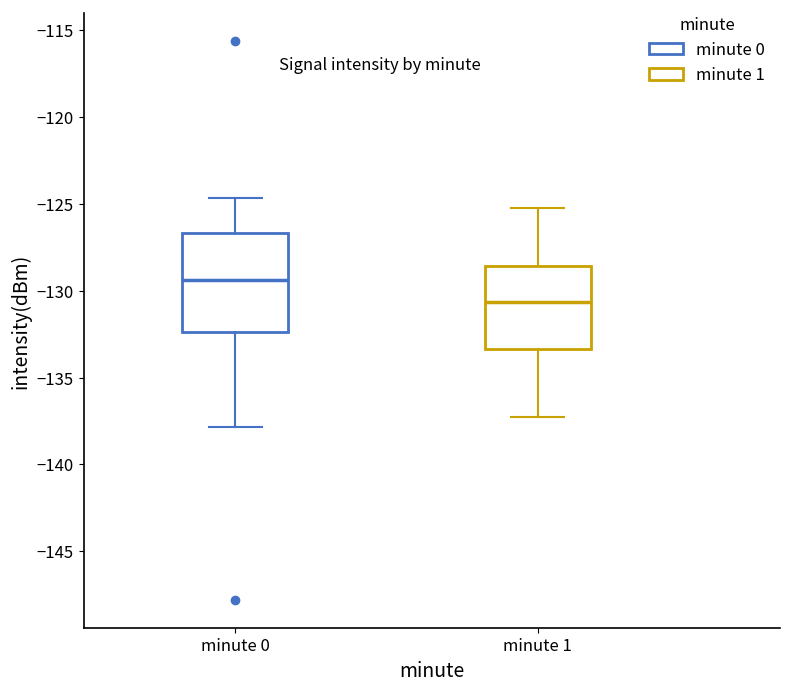

Reading left to right, transcribe this box plot: for each box, give where its median line is, the range the box spans, and where its two whiskers end, as read against the y-axis. The values are not printed on the chart, so give them approximately, as read against the axis.

minute 0: median -129.5, box -132.5 to -126.5, whiskers -138.0 to -124.5
minute 1: median -130.5, box -133.5 to -128.5, whiskers -137.0 to -125.0